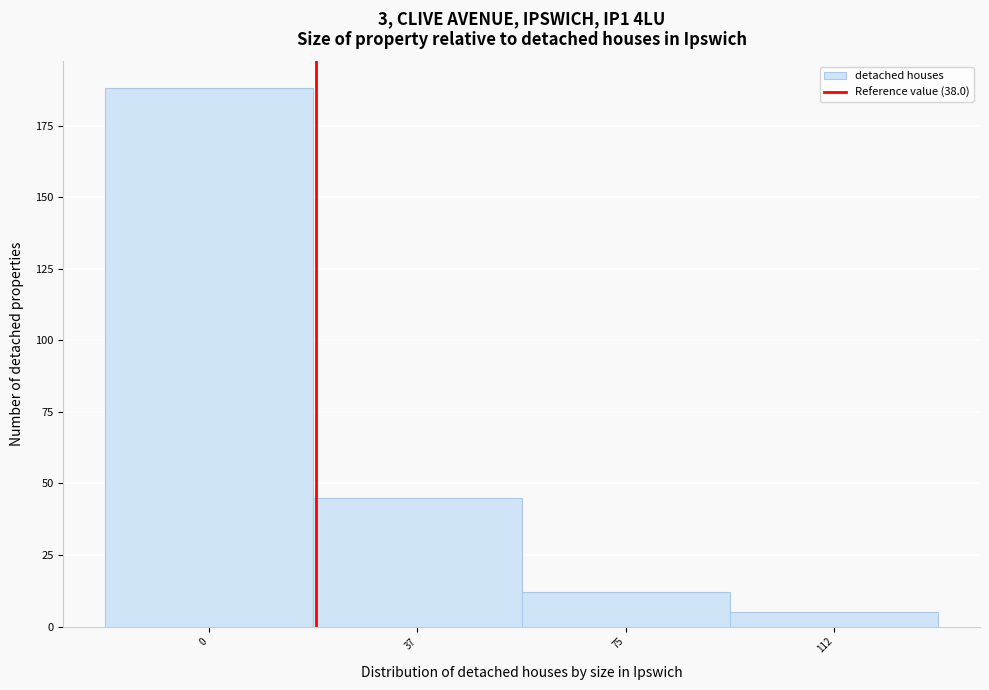

Reading left to right, what are all the values shown in this chart?

0=188	37=45	75=12	112=5